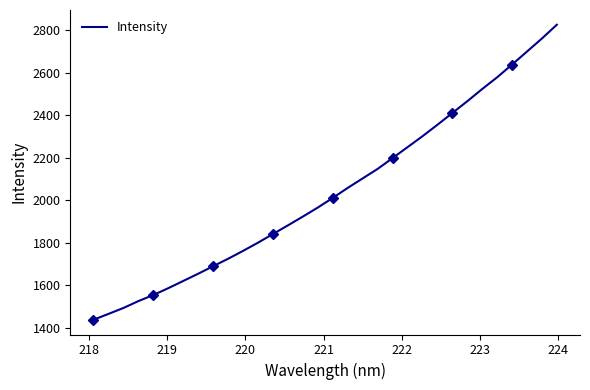

What is the lowest value of the Intensity series?

1438.5